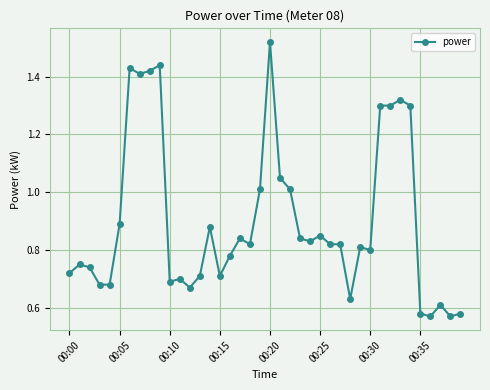

What is the sum of all values?

36.1